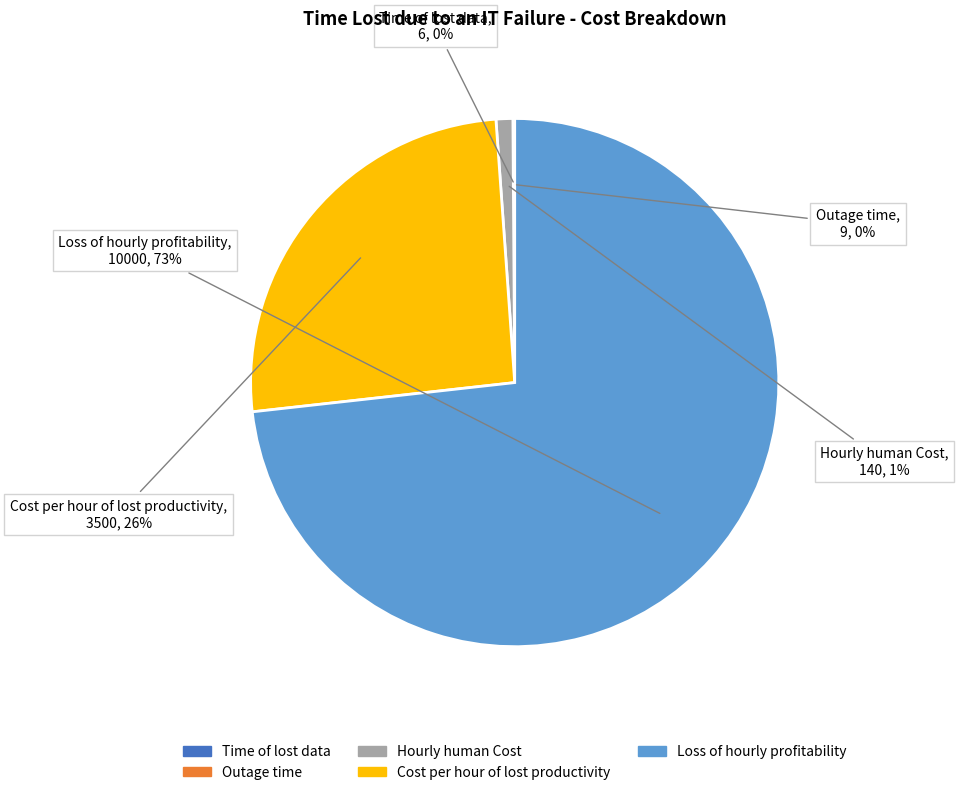

To the nearest percent, what is the average slice percentage?

20%